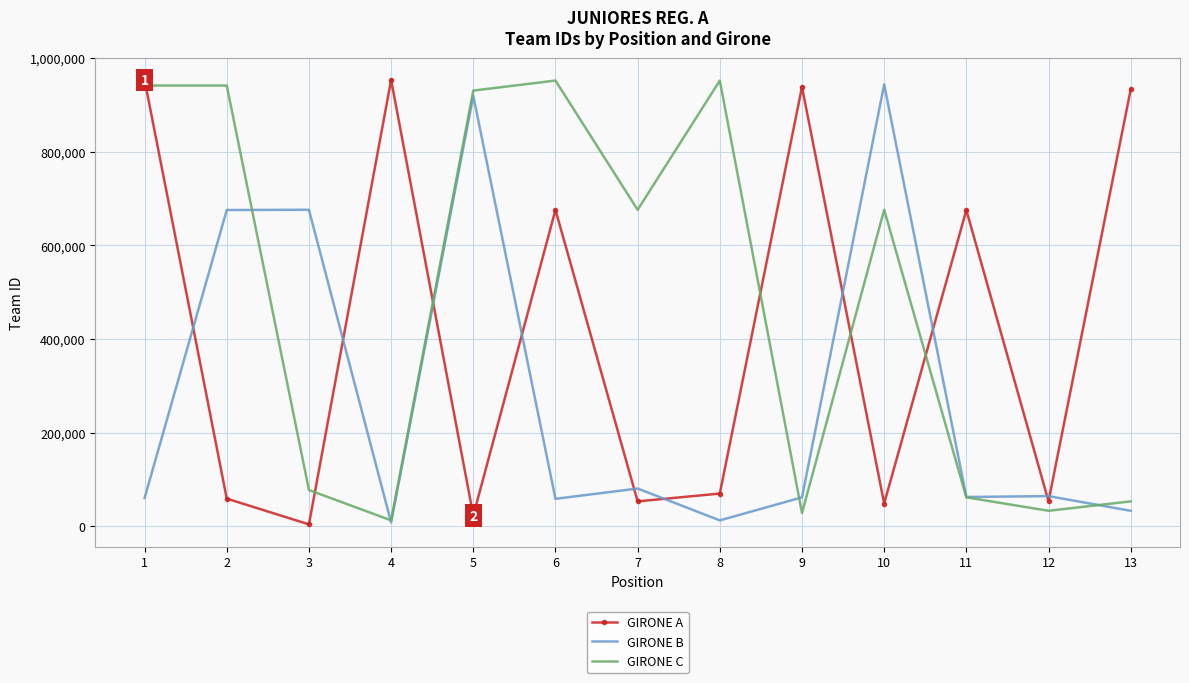

Is the value of GIRONE A at 5 greater than the value of GIRONE C at 5?

No